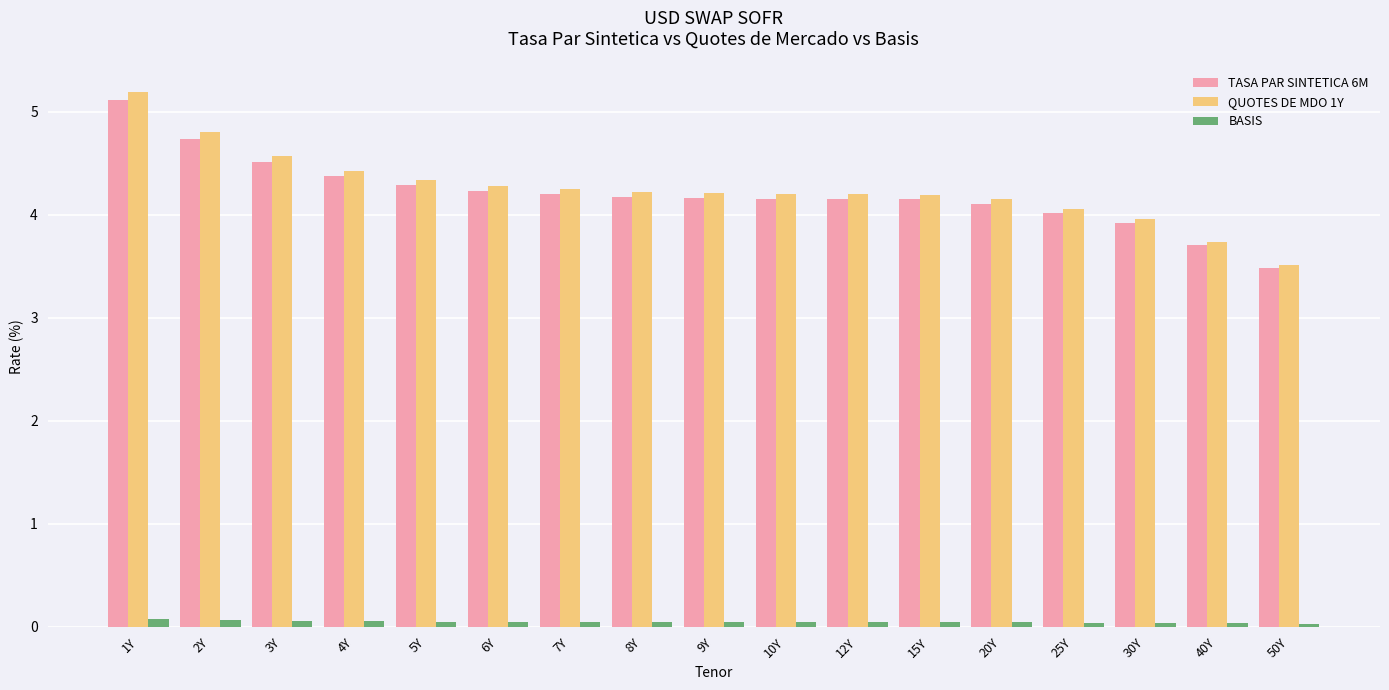

At which label does TASA PAR SINTETICA 6M reach its minimum?

50Y